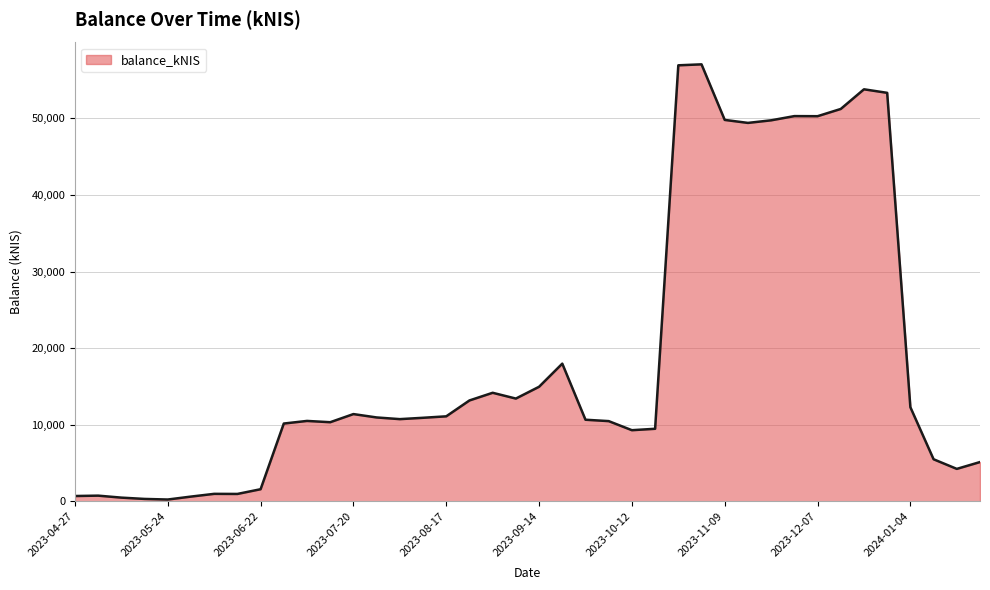

What is the greatest value displayed?

57065.5